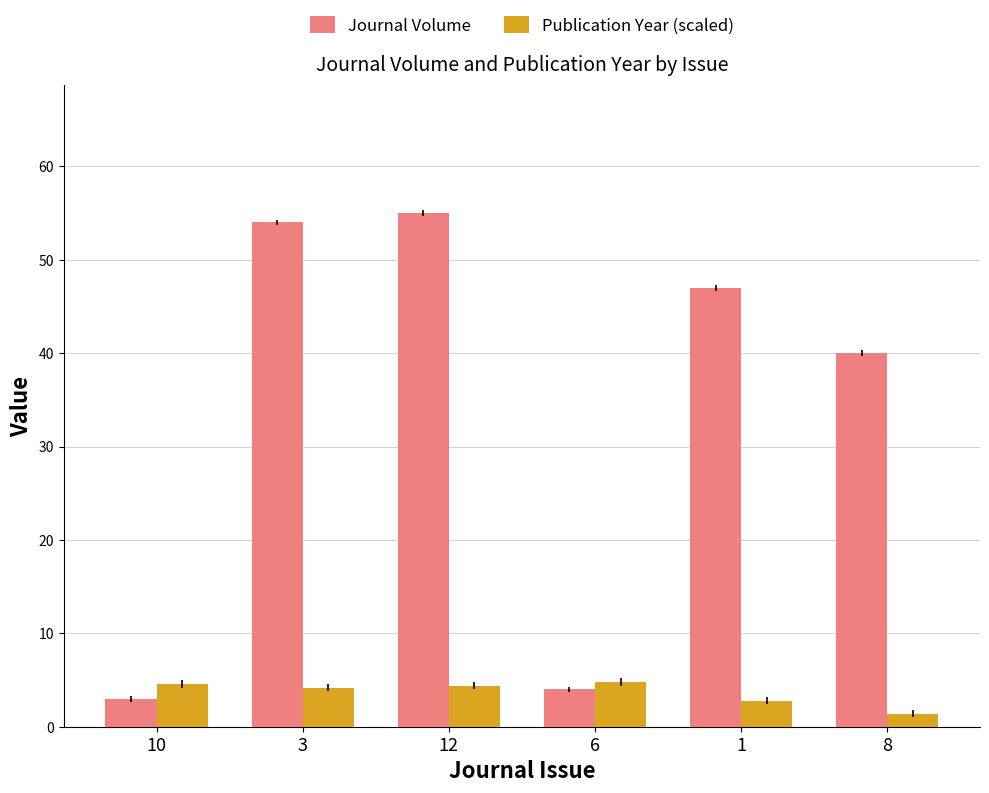

What is the label of the 1st bar from the right?

8